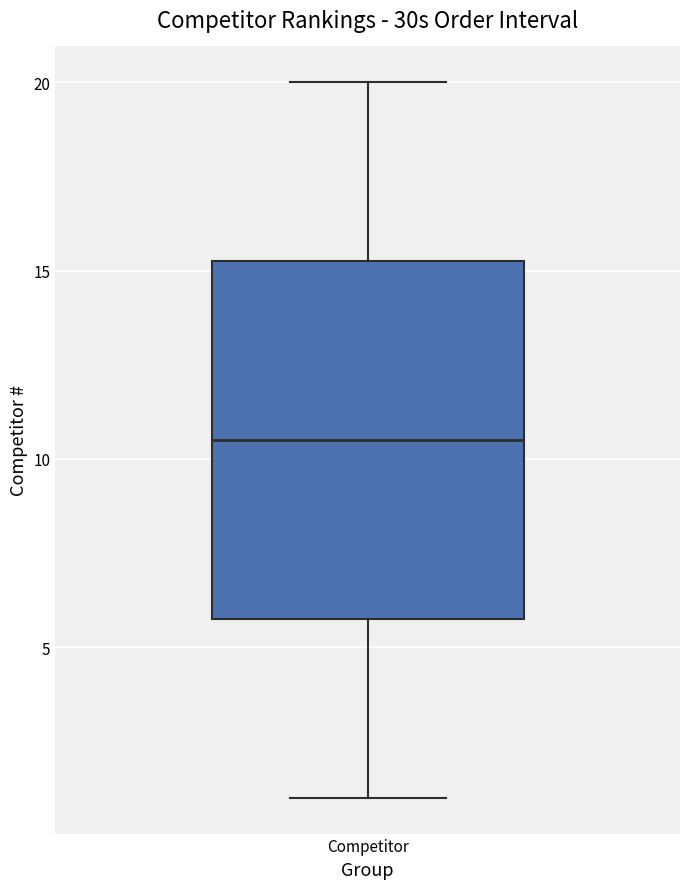

Transcribe this box plot: give where the median line is, the range the box spans, and where the two whiskers end, as read against the y-axis. The values are not printed on the chart, so give them approximately, as read against the axis.

median 10.5, box 6.0 to 15.5, whiskers 1.0 to 20.0